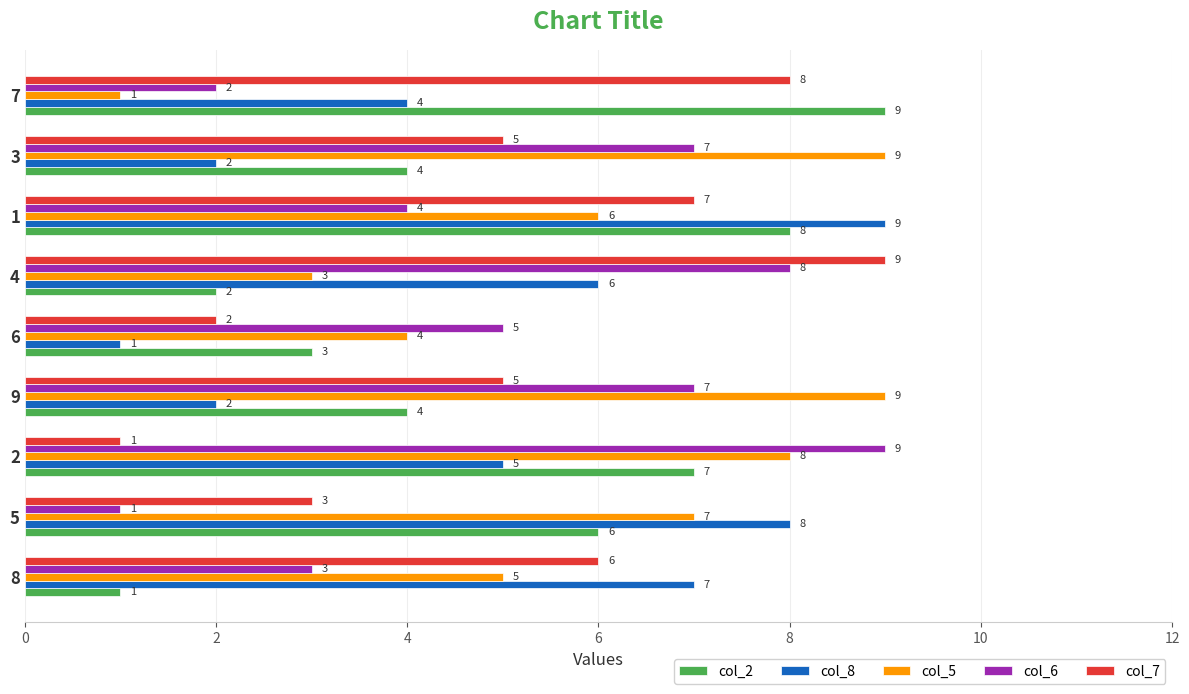

Is it true that col_8 equals 2 at 8?

False